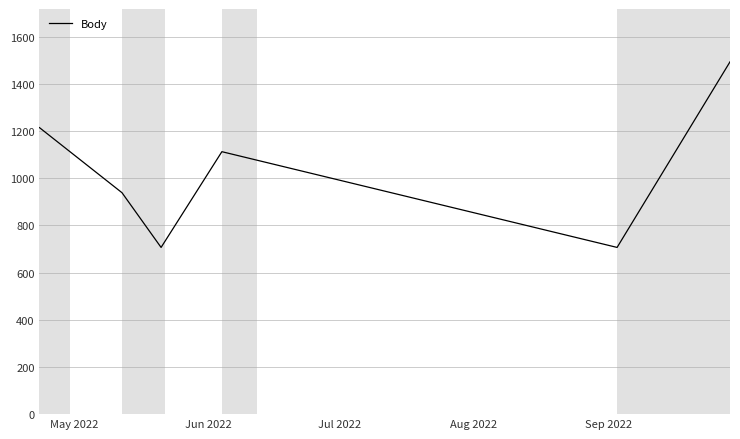

How many distinct data groups are displayed?

1